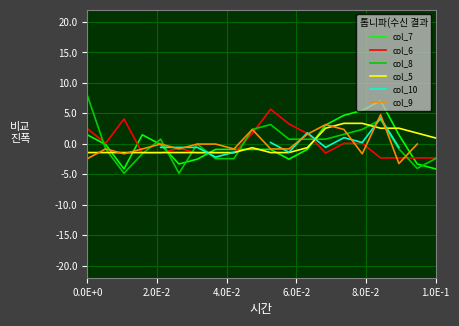

What is the highest value of the col_8 series?

8.0